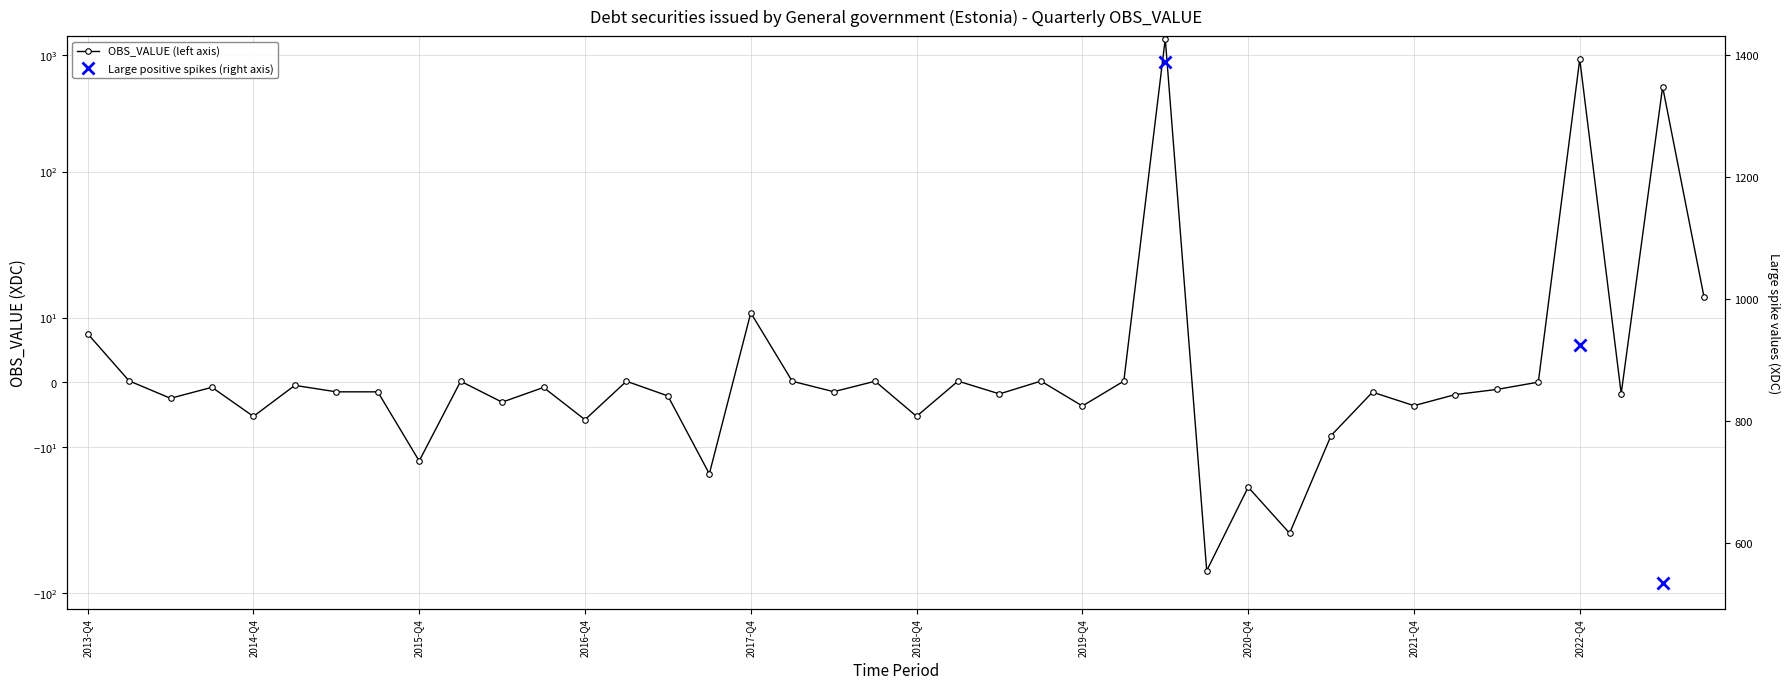

What is the minimum value shown in the chart?

-64.7